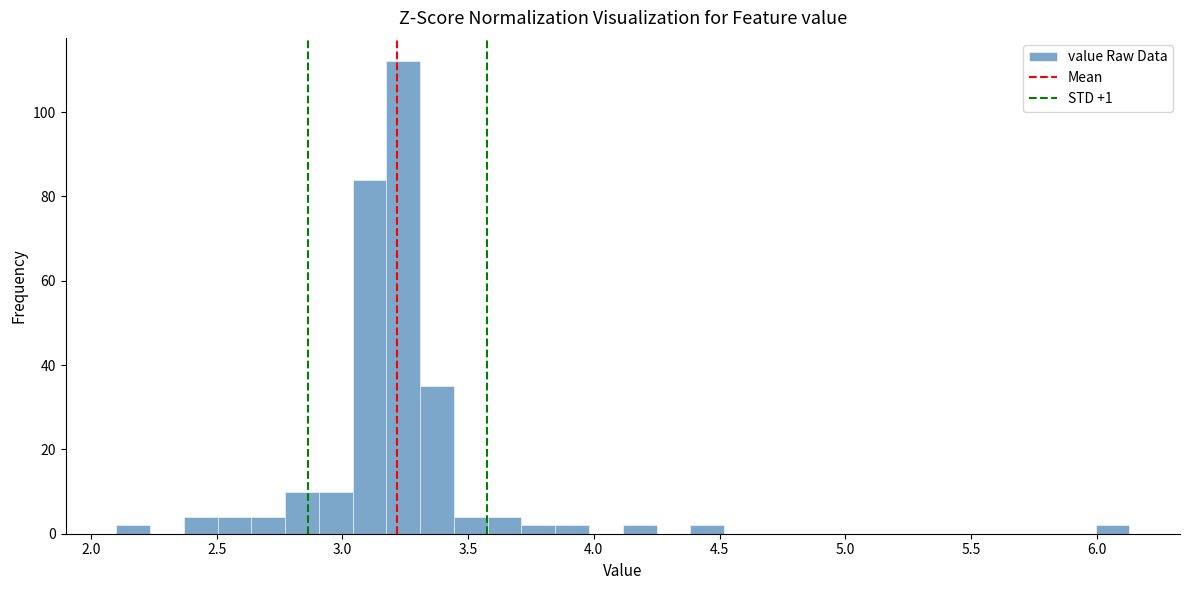

Read against the x-axis, roughly where is the centre of the tallest bar?

3.25